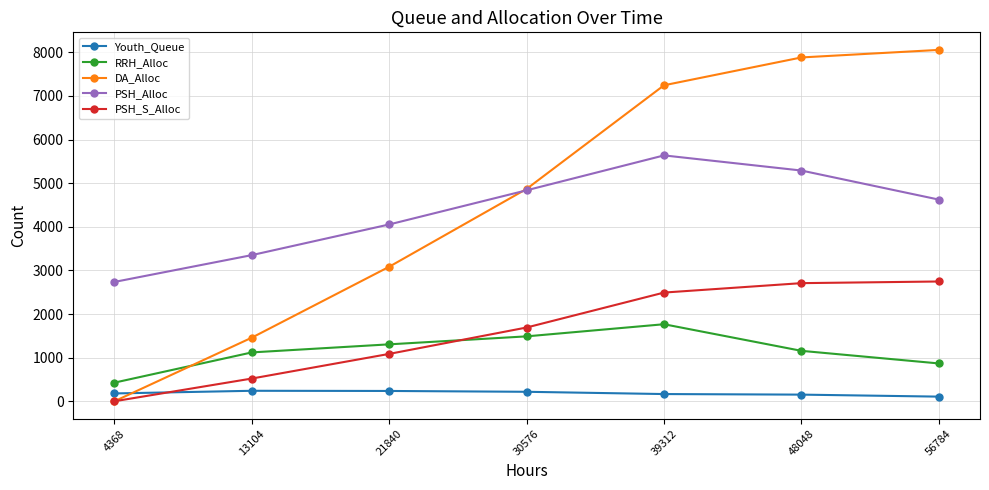

At which label does DA_Alloc reach its peak?

56784